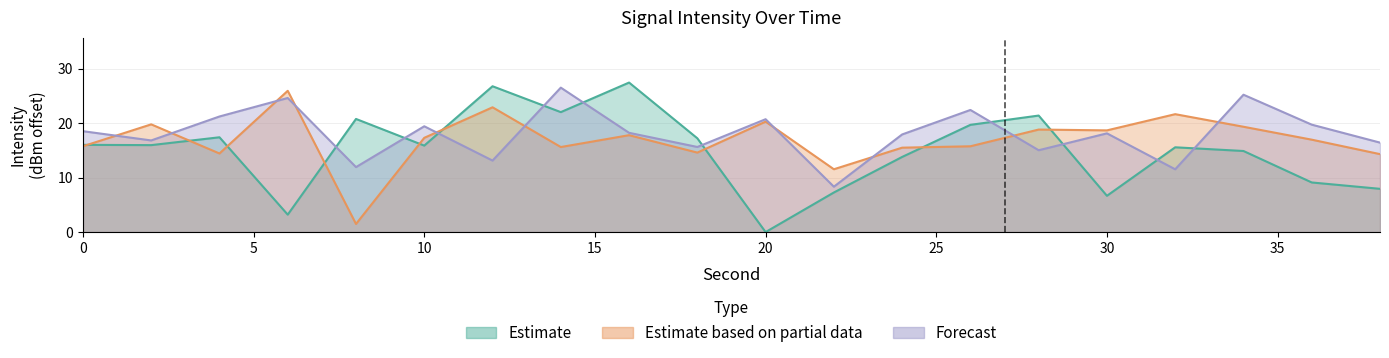

At which label is Forecast closest to 17?

2